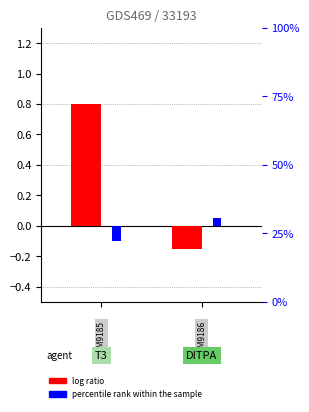

How many data points does each series have?

2